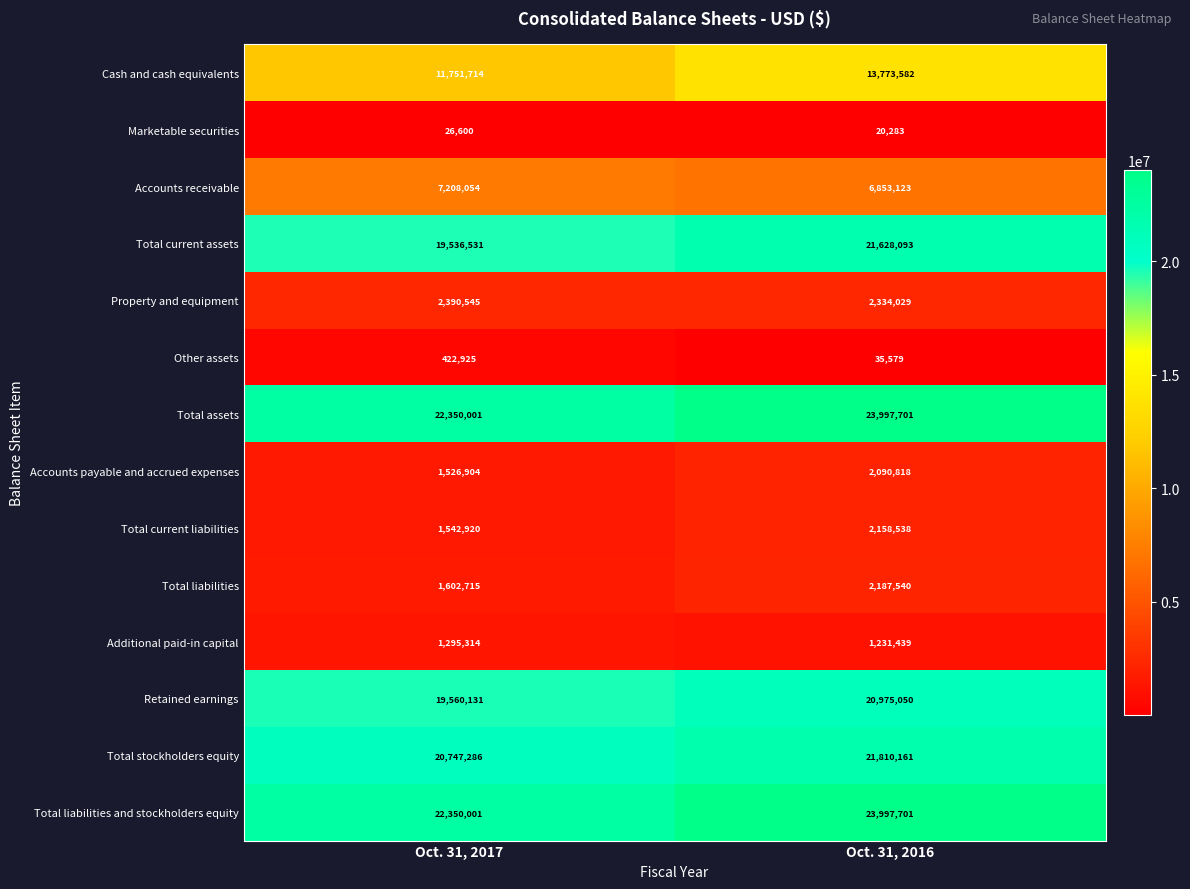

Reading left to right, extract all data points from this chart.

Cash and cash equivalents: Oct. 31, 2017=11751714	Oct. 31, 2016=13773582
Marketable securities: Oct. 31, 2017=26600	Oct. 31, 2016=20283
Accounts receivable: Oct. 31, 2017=7208054	Oct. 31, 2016=6853123
Total current assets: Oct. 31, 2017=19536531	Oct. 31, 2016=21628093
Property and equipment: Oct. 31, 2017=2390545	Oct. 31, 2016=2334029
Other assets: Oct. 31, 2017=422925	Oct. 31, 2016=35579
Total assets: Oct. 31, 2017=22350001	Oct. 31, 2016=23997701
Accounts payable and accrued expenses: Oct. 31, 2017=1526904	Oct. 31, 2016=2090818
Total current liabilities: Oct. 31, 2017=1542920	Oct. 31, 2016=2158538
Total liabilities: Oct. 31, 2017=1602715	Oct. 31, 2016=2187540
Additional paid-in capital: Oct. 31, 2017=1295314	Oct. 31, 2016=1231439
Retained earnings: Oct. 31, 2017=19560131	Oct. 31, 2016=20975050
Total stockholders equity: Oct. 31, 2017=20747286	Oct. 31, 2016=21810161
Total liabilities and stockholders equity: Oct. 31, 2017=22350001	Oct. 31, 2016=23997701